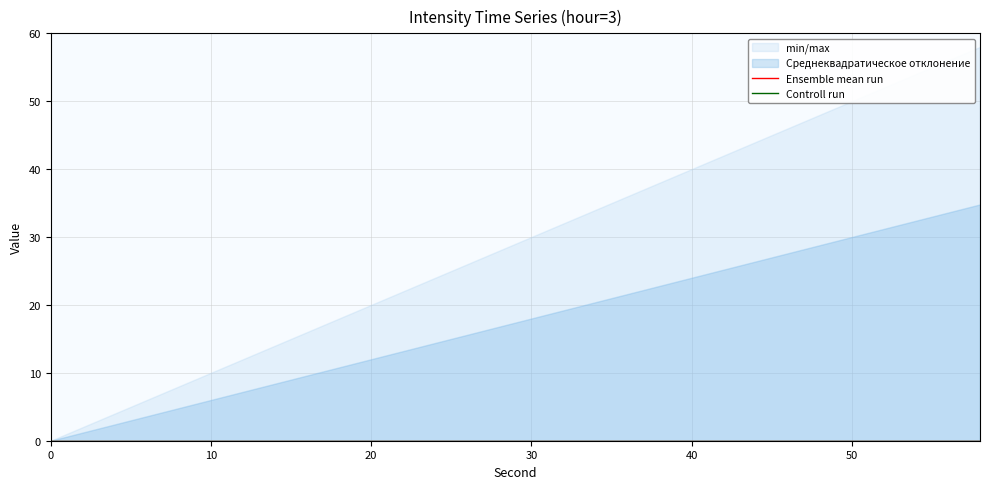

True or false: fractional second and minute cross at least once.

False